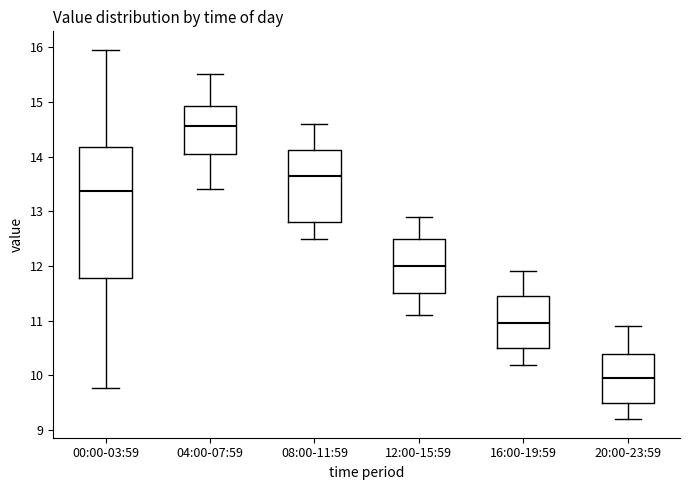

Reading left to right, read every box against the y-axis: the position of its median line, the range the box covers, and the ends of its whiskers. The values are not printed on the chart, so give them approximately, as read against the axis.

00:00-03:59: median 13.4, box 11.8 to 14.2, whiskers 9.8 to 16.0
04:00-07:59: median 14.6, box 14.1 to 14.9, whiskers 13.4 to 15.5
08:00-11:59: median 13.7, box 12.8 to 14.1, whiskers 12.5 to 14.6
12:00-15:59: median 12.0, box 11.5 to 12.5, whiskers 11.1 to 12.9
16:00-19:59: median 11.0, box 10.5 to 11.5, whiskers 10.2 to 11.9
20:00-23:59: median 10.0, box 9.5 to 10.4, whiskers 9.2 to 10.9